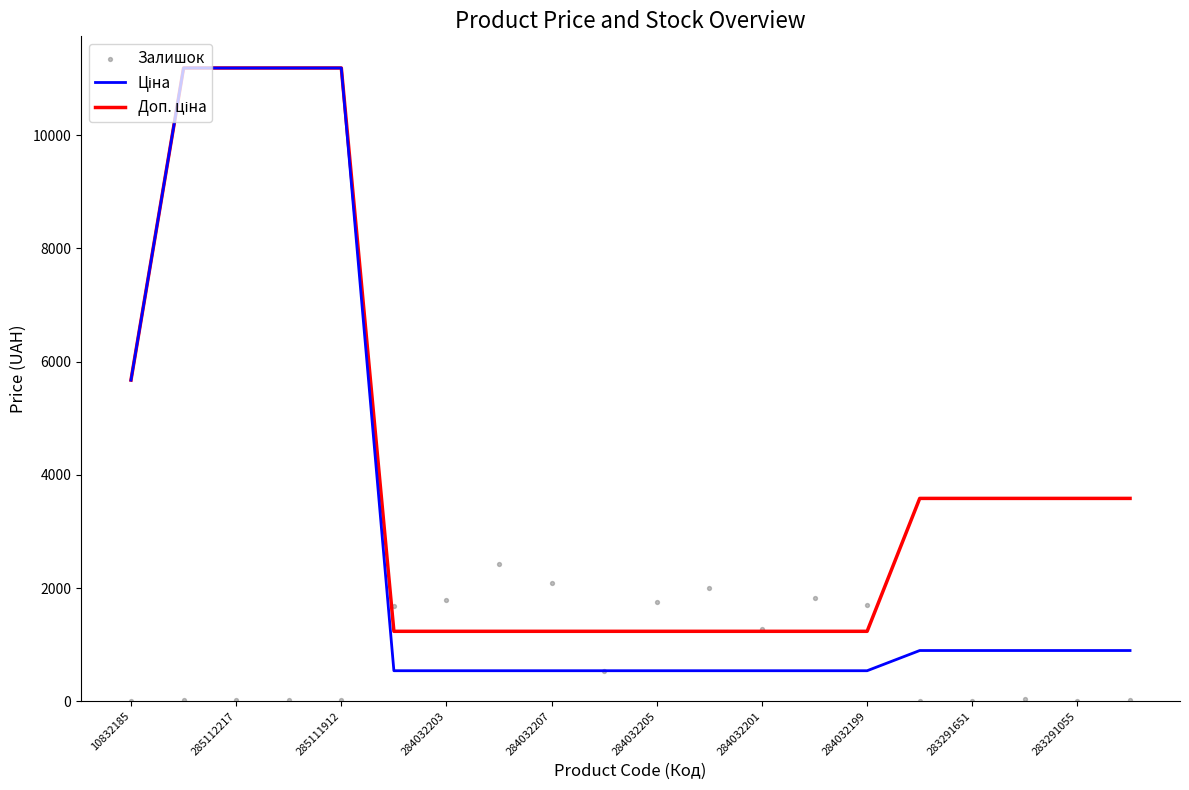

At how many categories does at least one series exceed 7693?

4